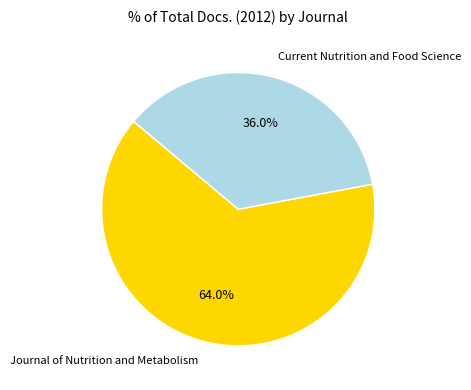

Does Current Nutrition and Food Science represent more than half of the total?

No